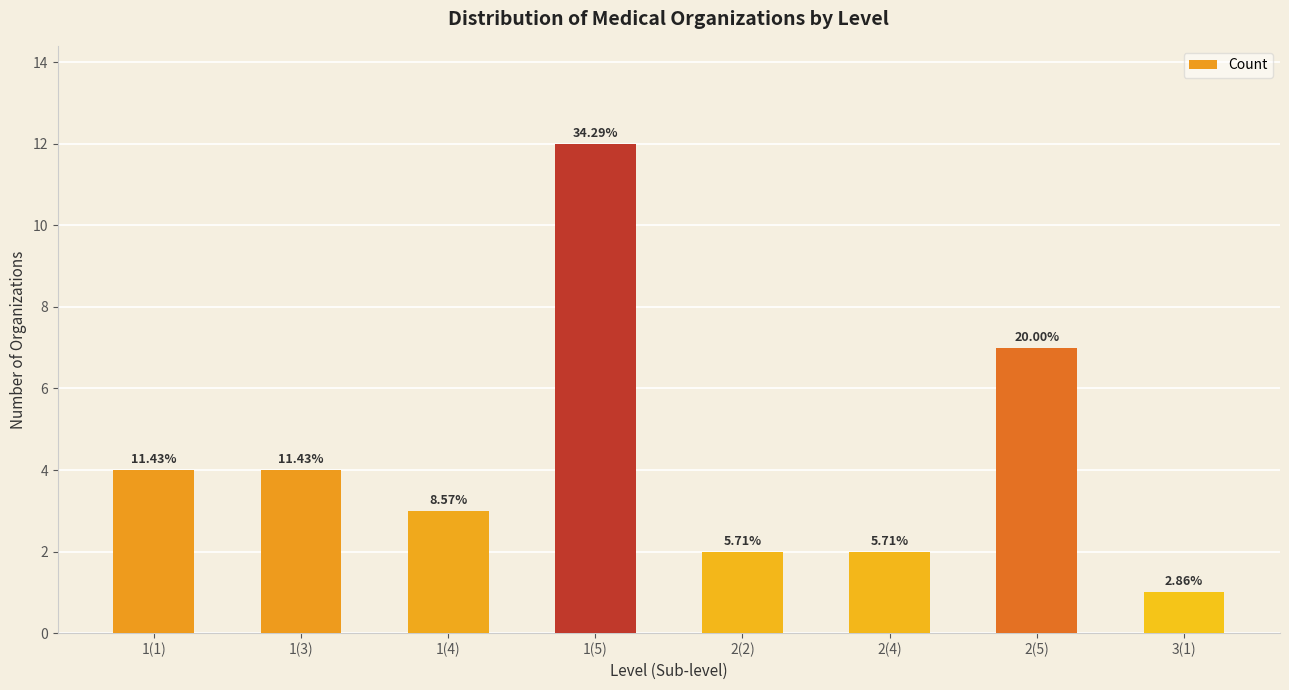

Rank the categories by value from highest to lowest.

1(5), 2(5), 1(1), 1(3), 1(4), 2(2), 2(4), 3(1)